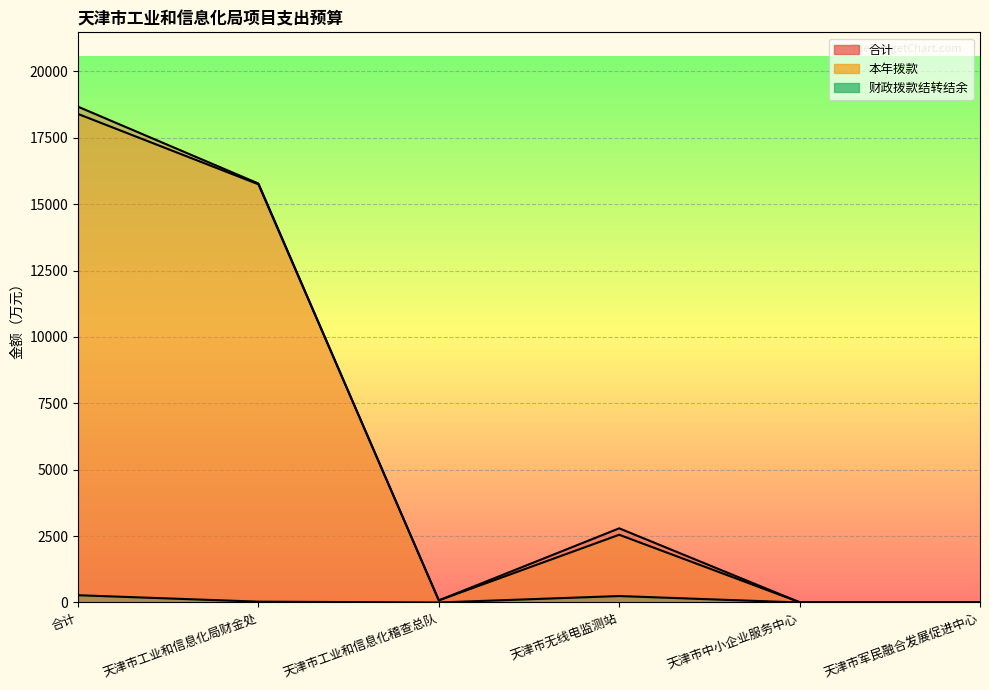

Between 天津市工业和信息化局财金处 and 天津市无线电监测站, which series saw the biggest shift?

本年拨款